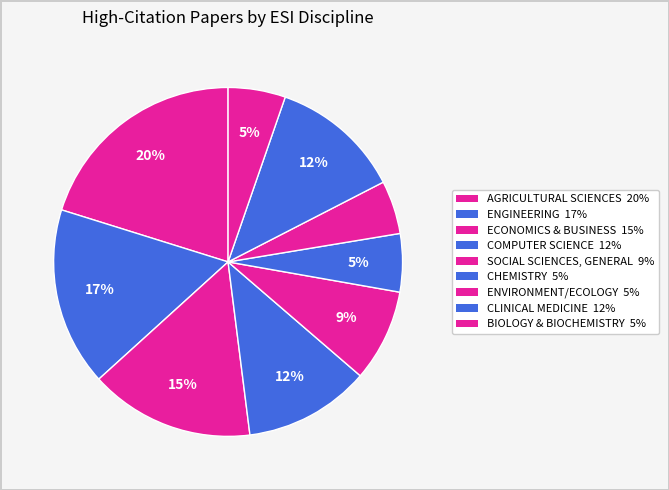

How many slices are in this pie chart?

9